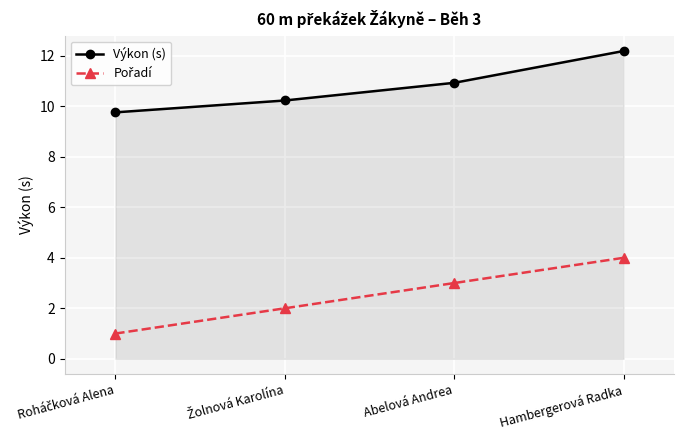

What is the difference between the highest and lowest values at Abelová Andrea?

7.9